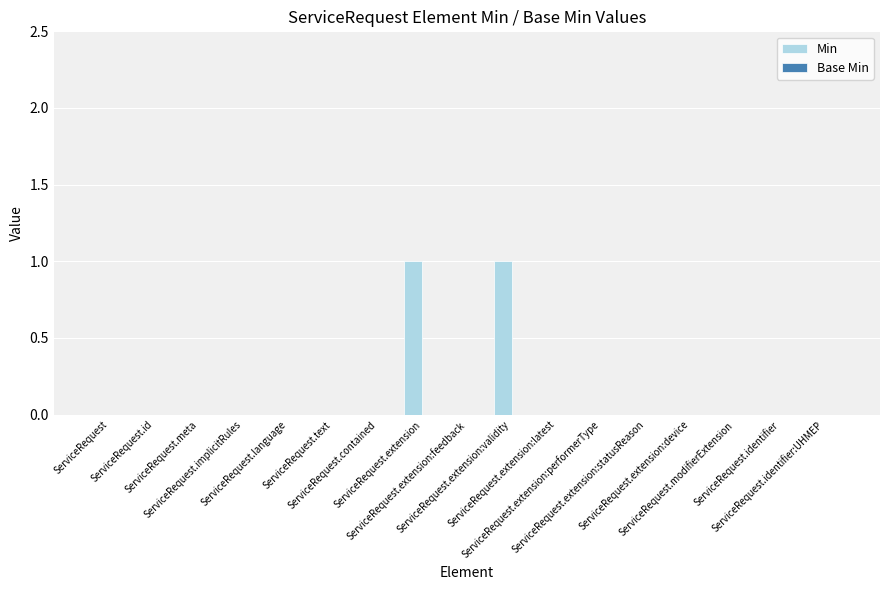

Does the chart contain stacked bars?

No